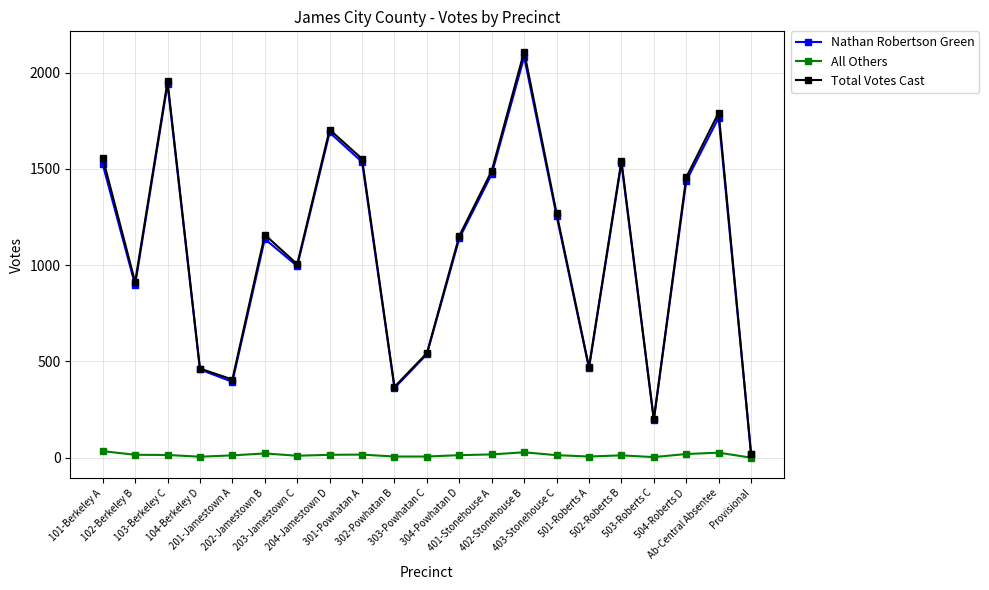

Does the chart have visible grid lines?

Yes